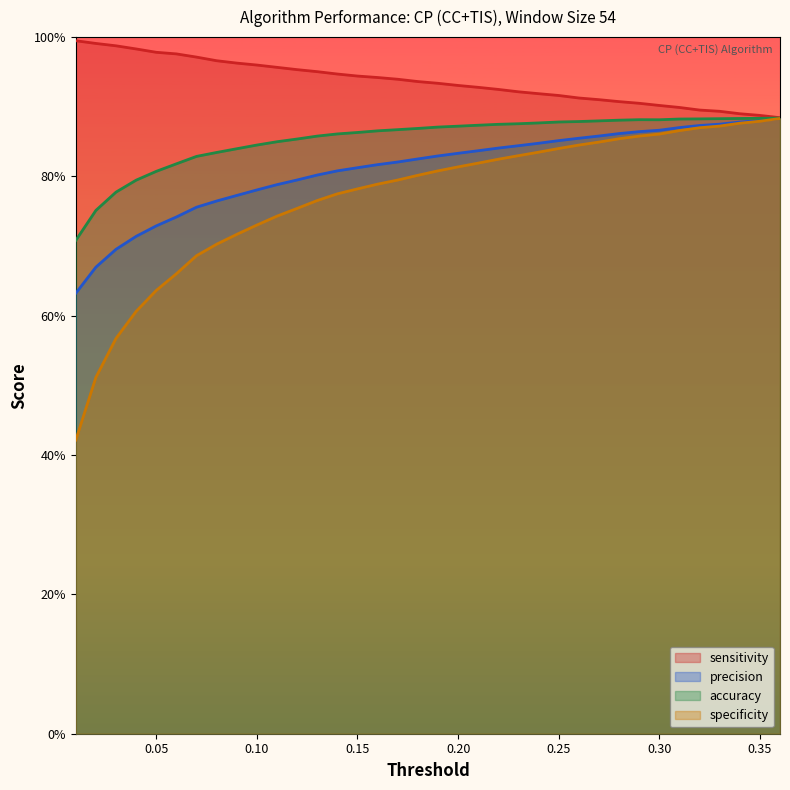

What is the difference between the maximum and minimum values in the precision series?

0.3